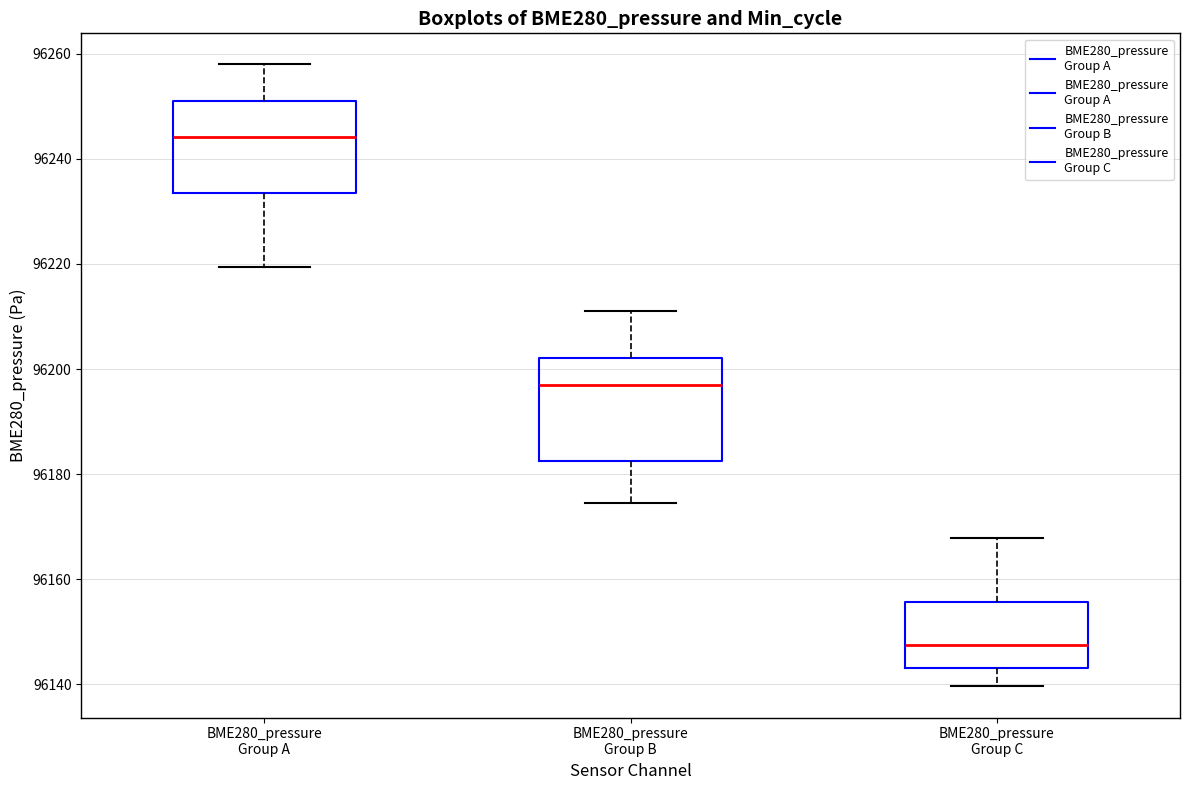

Which box is the tallest, from its lower edge to its upper edge?

BME280_pressure Group B